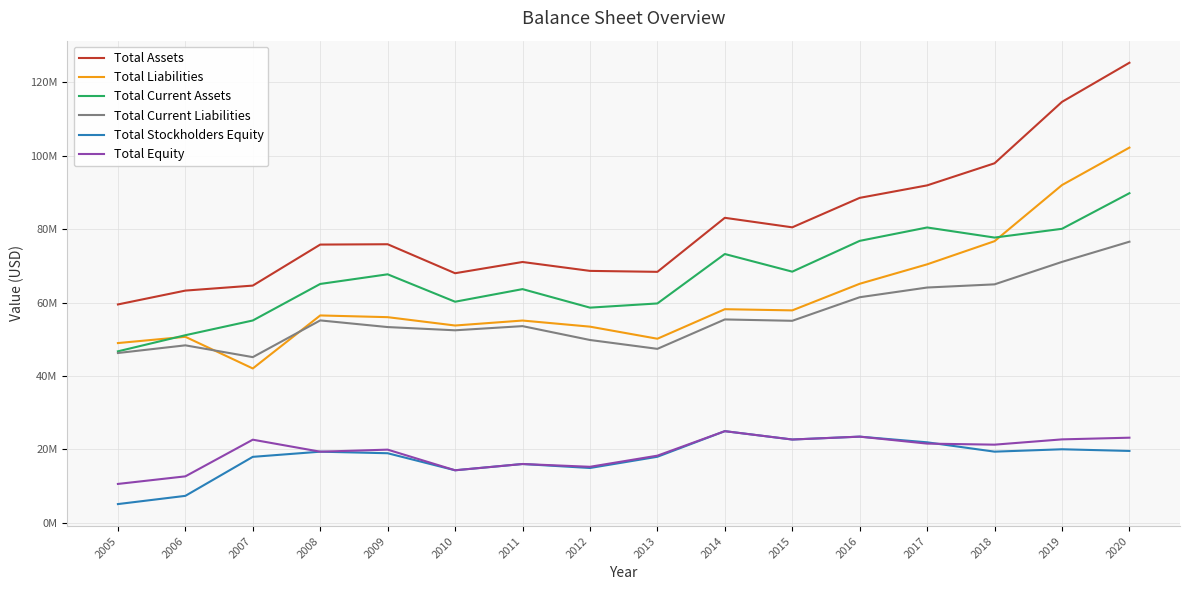

List the labels in order of Total Equity value, largest first.

2014, 2016, 2020, 2019, 2015, 2007, 2017, 2018, 2009, 2008, 2013, 2011, 2012, 2010, 2006, 2005